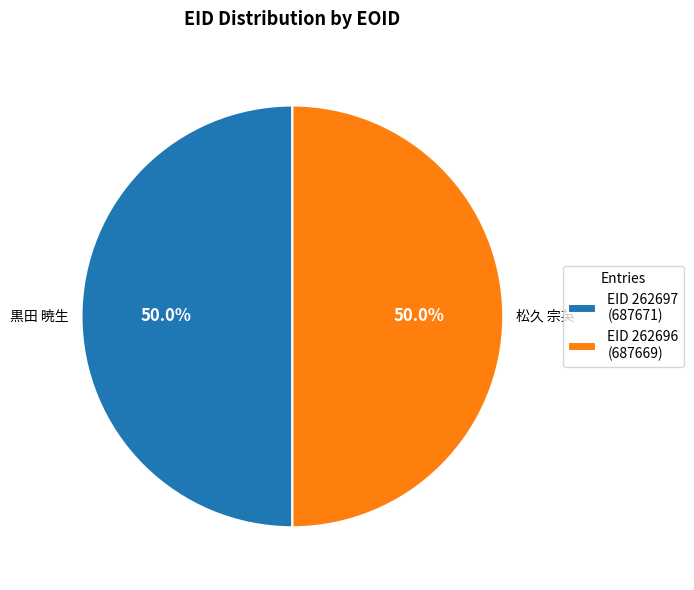

How much of the chart is everything except EID 262697 (687671)?

50.0%